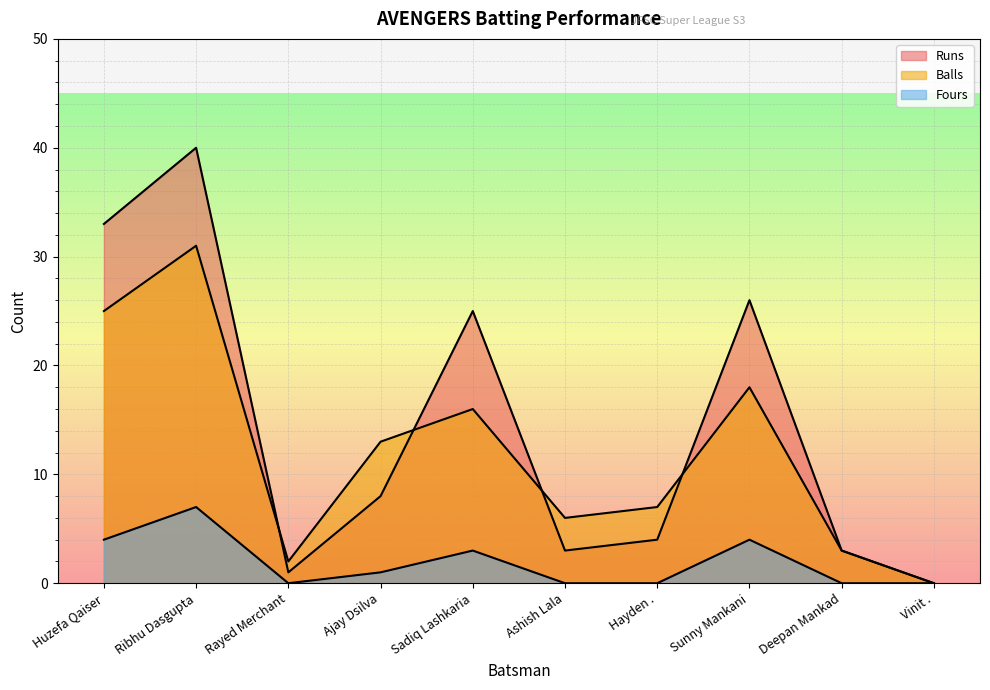

How many lines are shown in the chart?

3